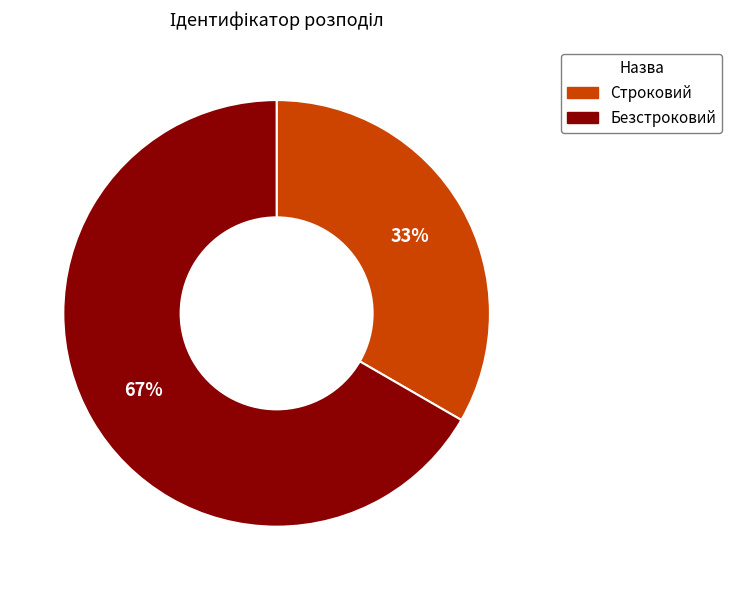

Does any single category account for the majority?

Yes